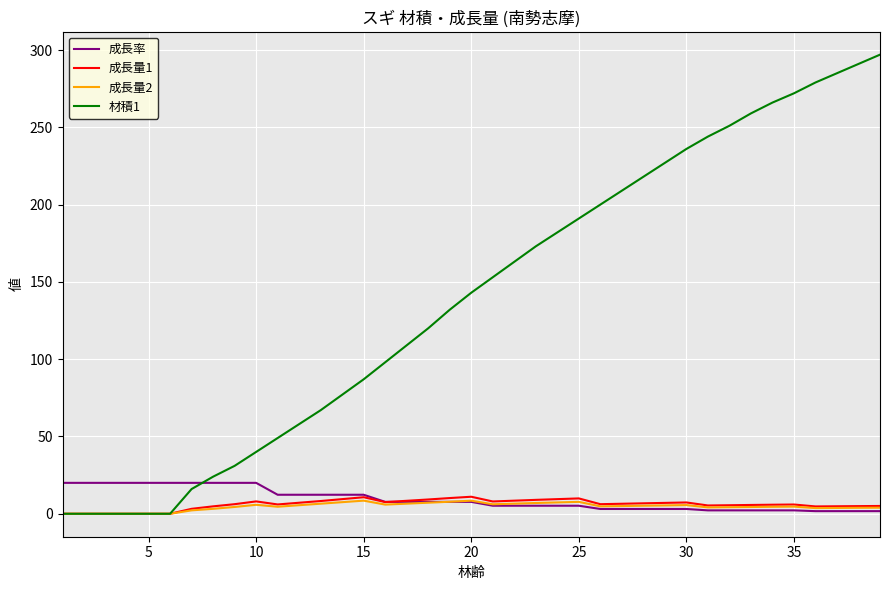

Count the number of data series in this chart.

4